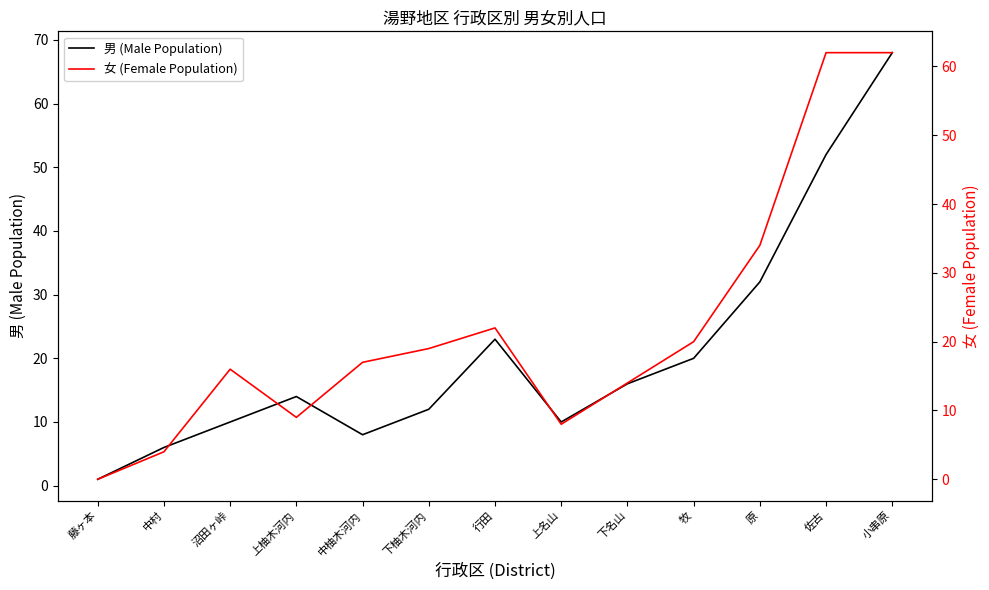

What is the difference between the second highest and minimum values in the 女 (Female Population) series?

62